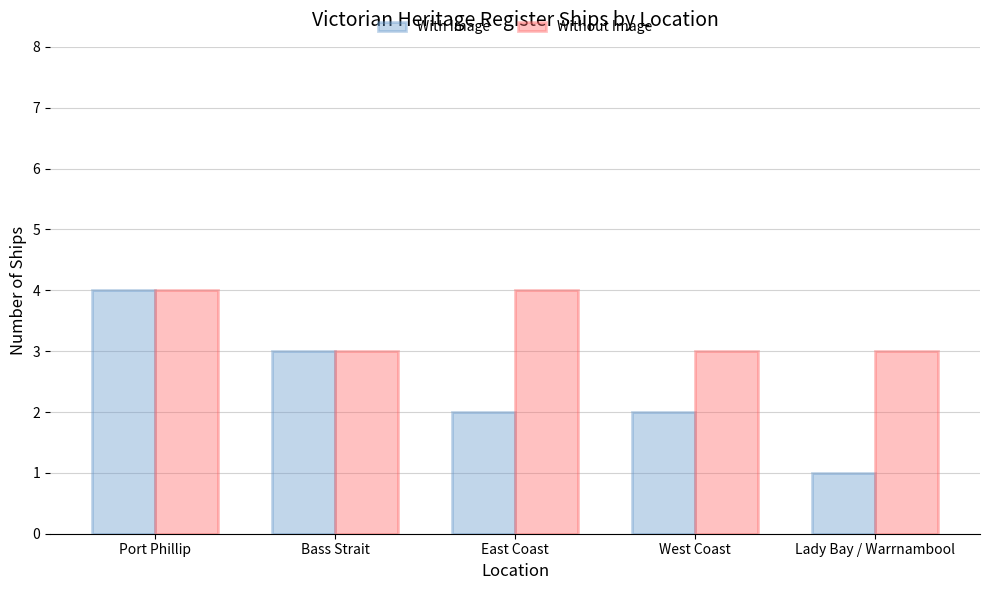

What is the difference between the highest and lowest values at West Coast?

1